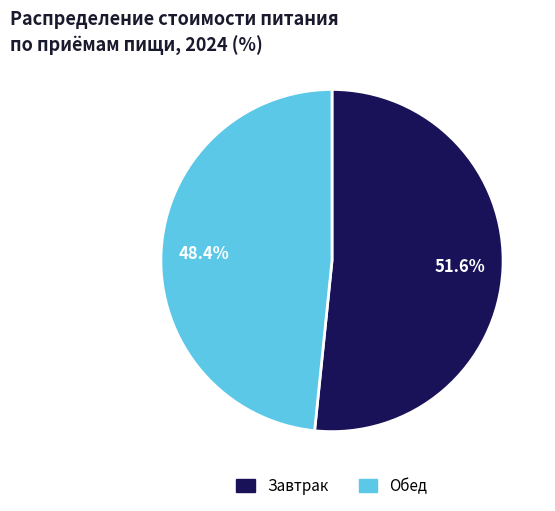

Approximately how many times larger is the value at Обед compared to Завтрак?

0.9